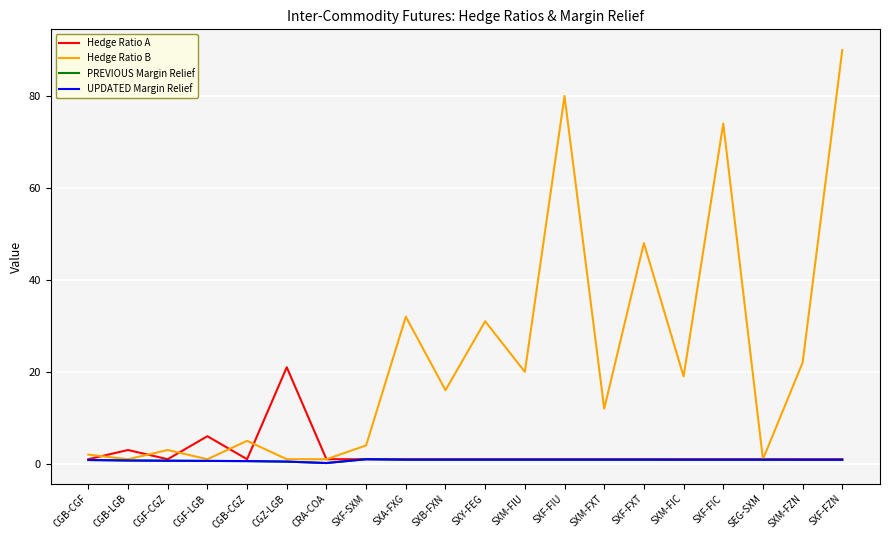

True or false: UPDATED Margin Relief and Hedge Ratio B cross at least once.

False